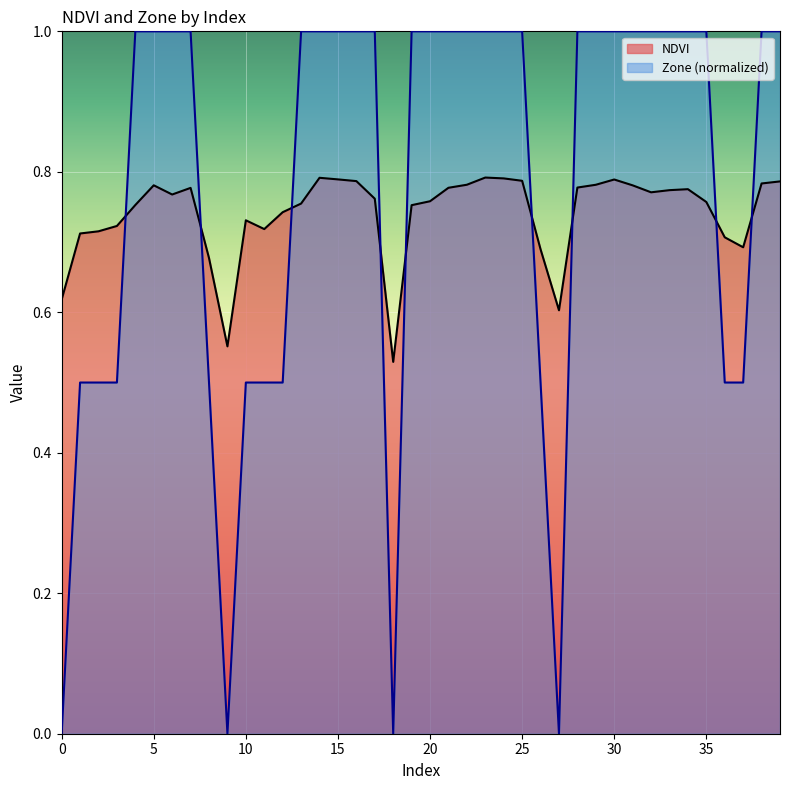

Which series has the largest total across all categories?

Zone (normalized)